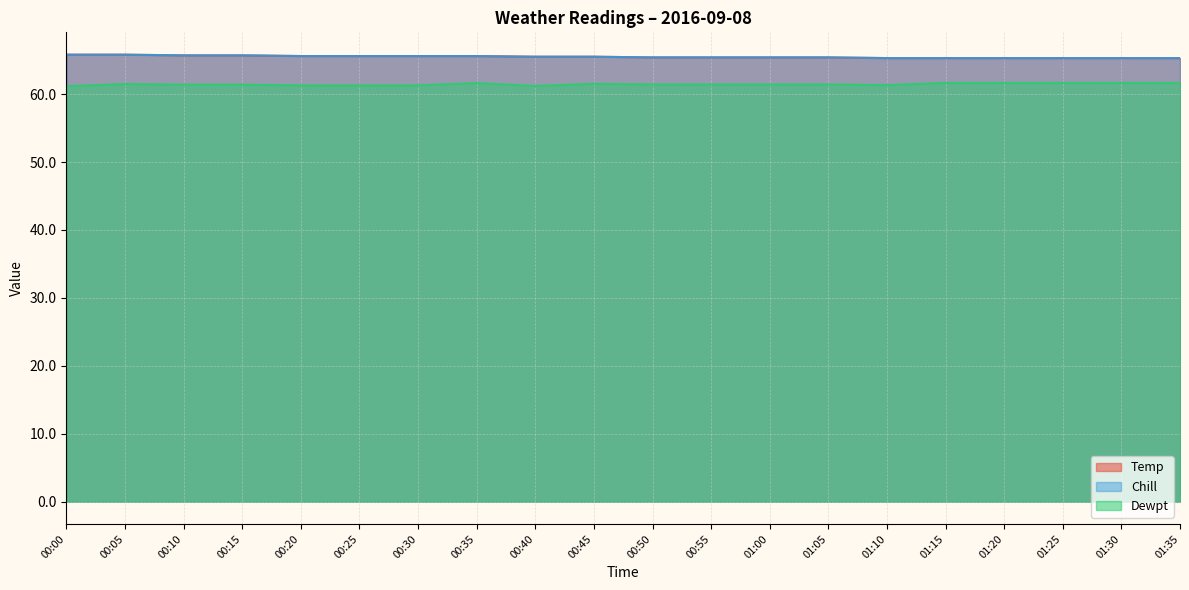

The Chill series shows 27.2 at 01:10. True or false?

False